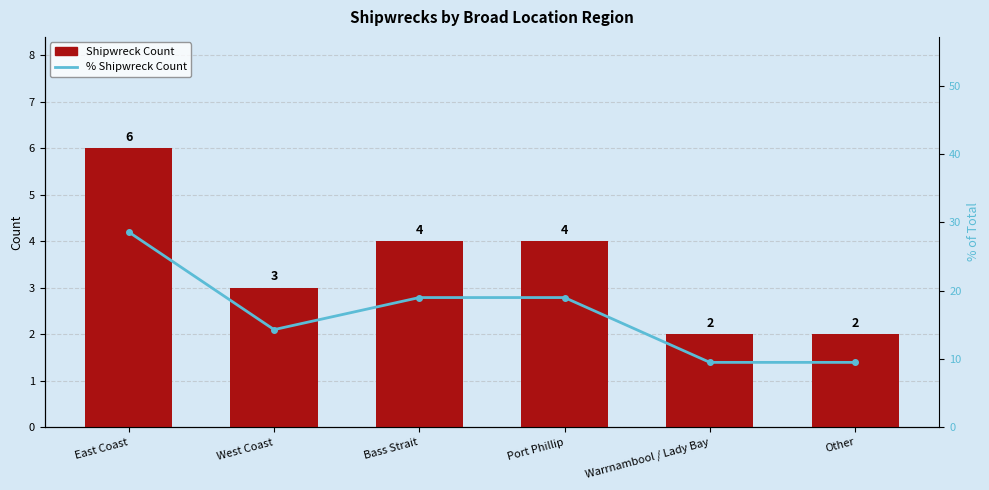

How many distinct data groups are displayed?

2